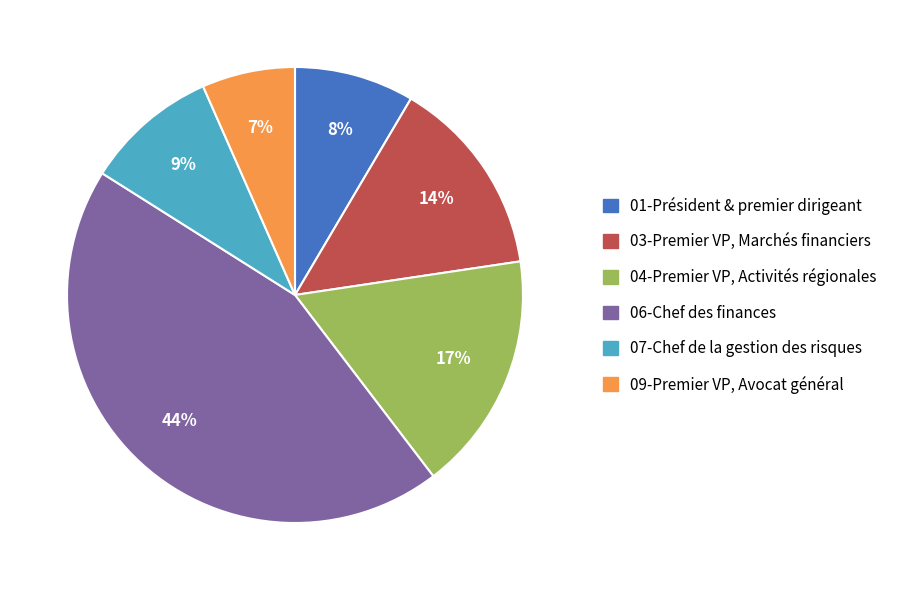

To the nearest percent, what is the average slice percentage?

17%